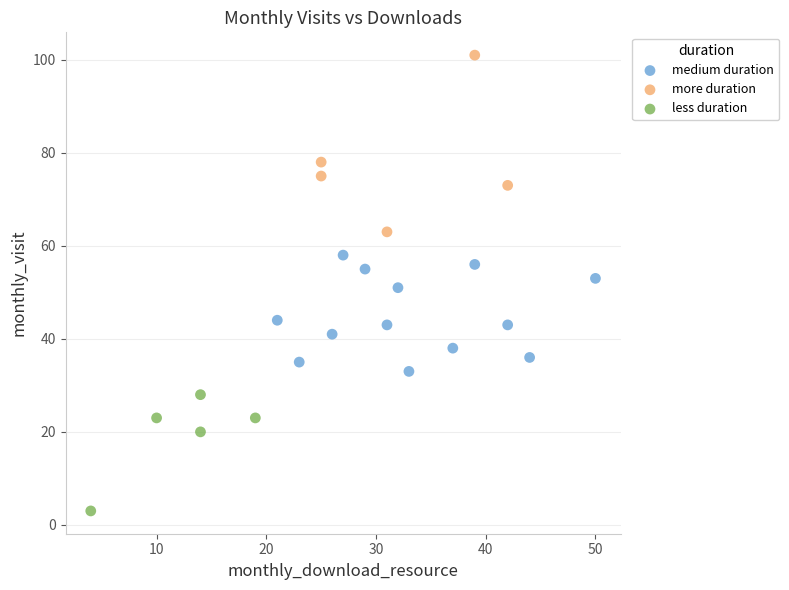

What are all the series names shown in the legend?

medium duration, more duration, less duration